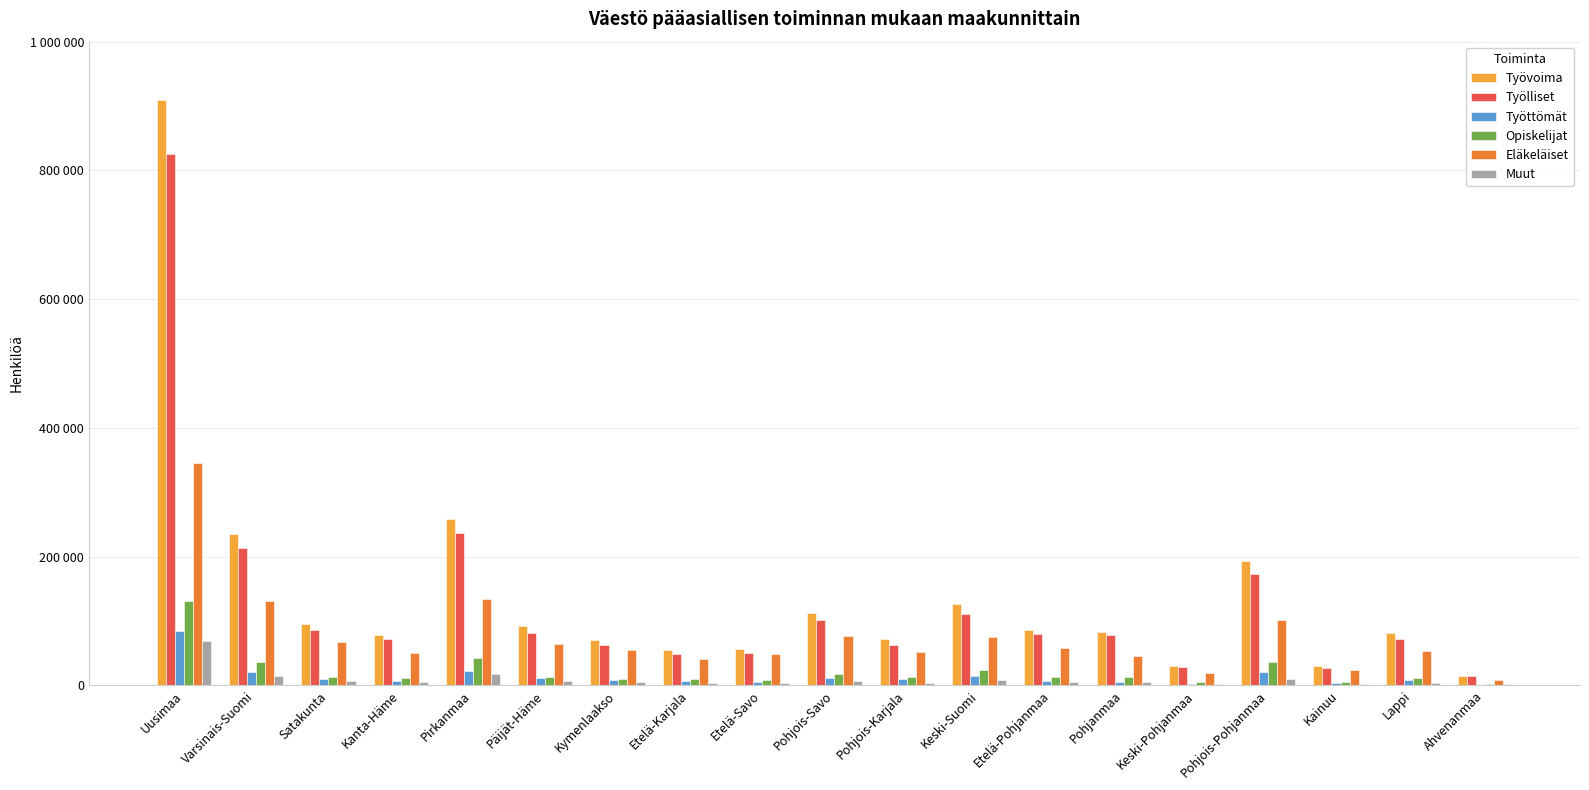

What are all the series names shown in the legend?

Työvoima, Työlliset, Työttömät, Opiskelijat, Eläkeläiset, Muut